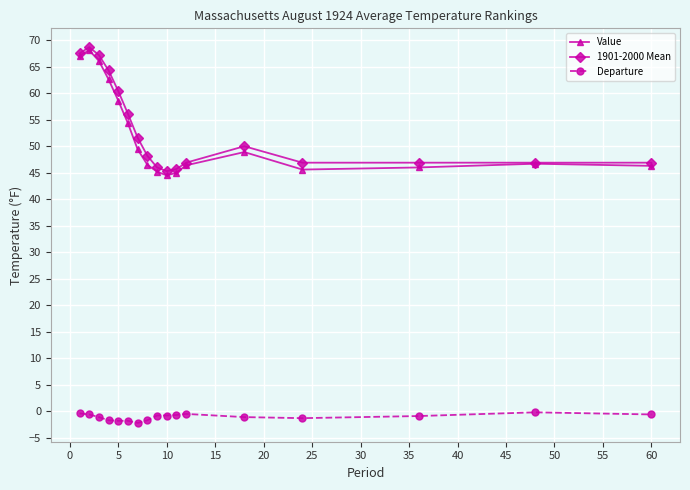

What is the value of the Departure point at the 1st from the left?

-0.4